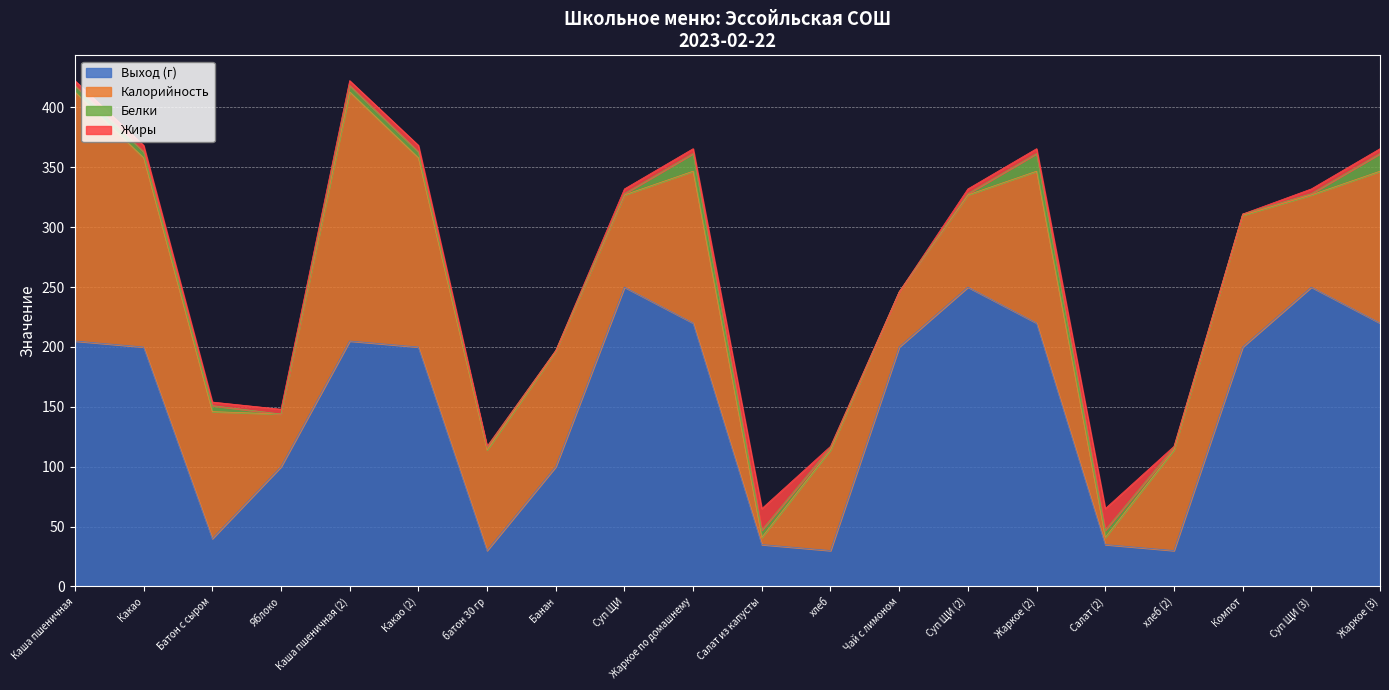

How many interior local valleys does the Выход (г) series have?

4